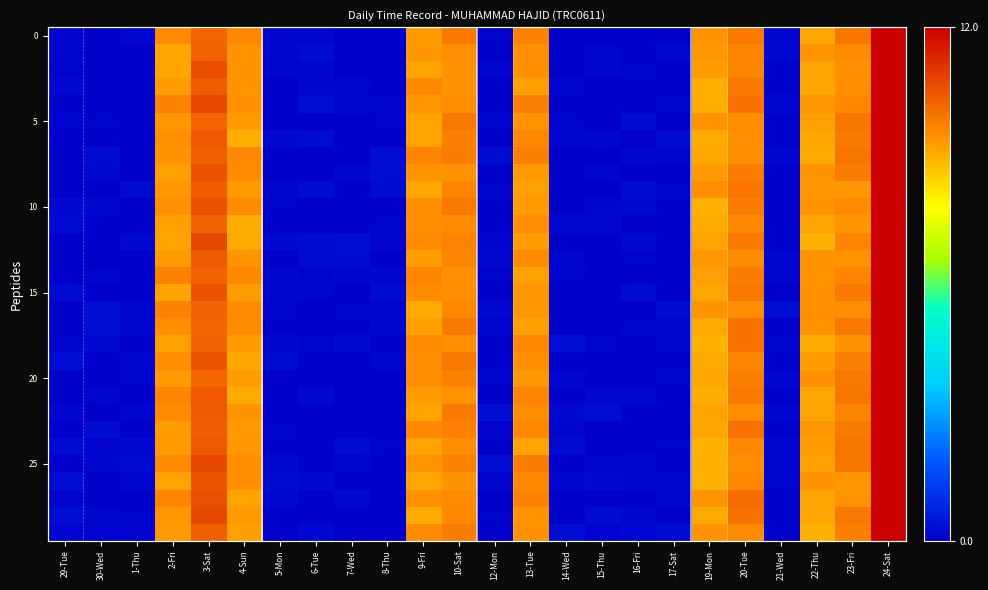

Between 19-Mon and 4-Sun, which is larger?

4-Sun